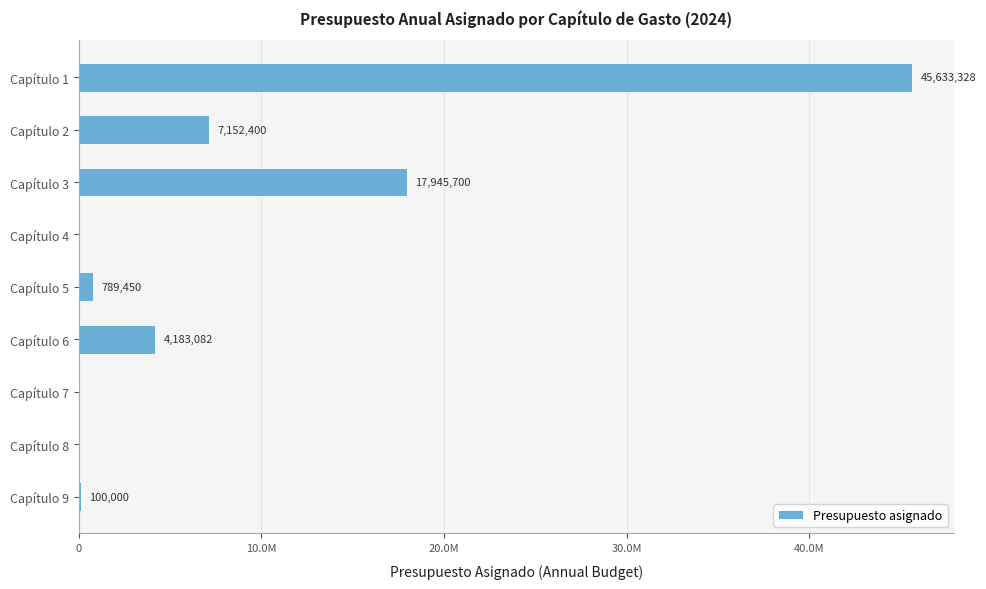

Are the bars horizontal?

Yes